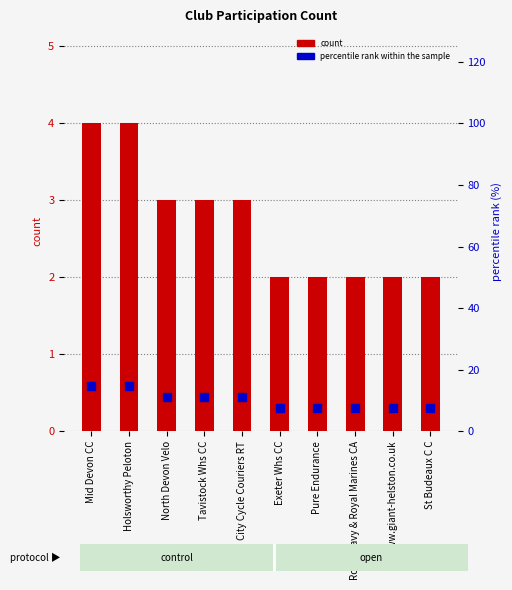

Reading left to right, list all the values displayed in this chart.

count: Mid Devon CC=4.0	Holsworthy Peloton=4.0	North Devon Velo=3.0	Tavistock Whs CC=3.0	City Cycle Couriers RT=3.0	Exeter Whs CC=2.0	Pure Endurance=2.0	Royal Navy & Royal Marines CA=2.0	www.giant-helston.co.uk=2.0	St Budeaux C C=2.0
percentile rank within the sample: Mid Devon CC=14.8	Holsworthy Peloton=14.8	North Devon Velo=11.1	Tavistock Whs CC=11.1	City Cycle Couriers RT=11.1	Exeter Whs CC=7.4	Pure Endurance=7.4	Royal Navy & Royal Marines CA=7.4	www.giant-helston.co.uk=7.4	St Budeaux C C=7.4